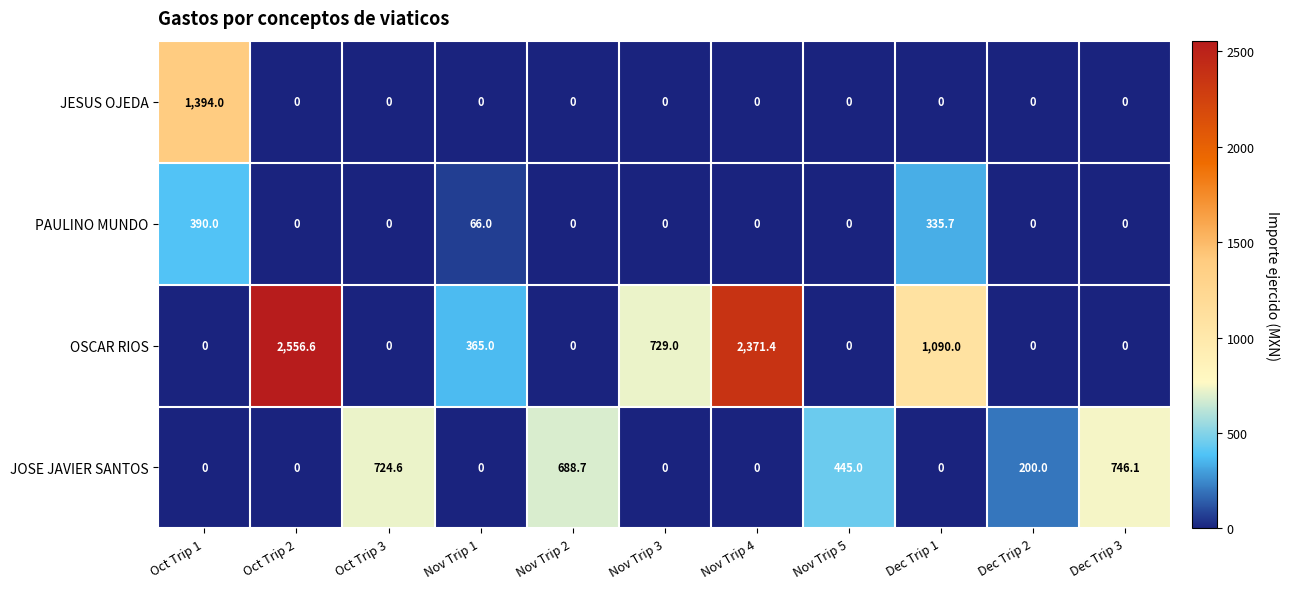

Is it true that OSCAR RIOS equals 1090.0 at Dec Trip 1?

True